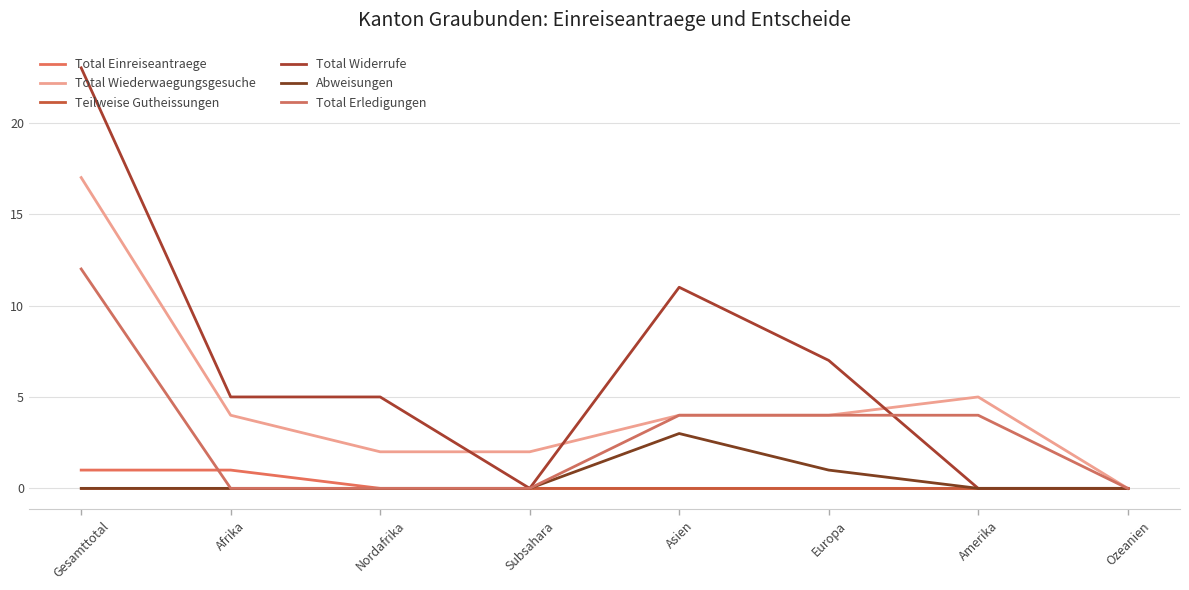

What is the spread (max minus min) of values at Gesamttotal?

23